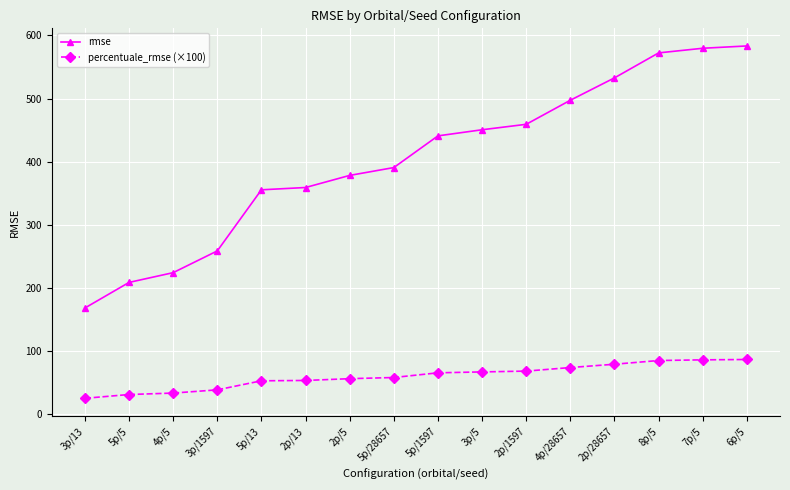

Is this an area chart (filled region under the line)?

No